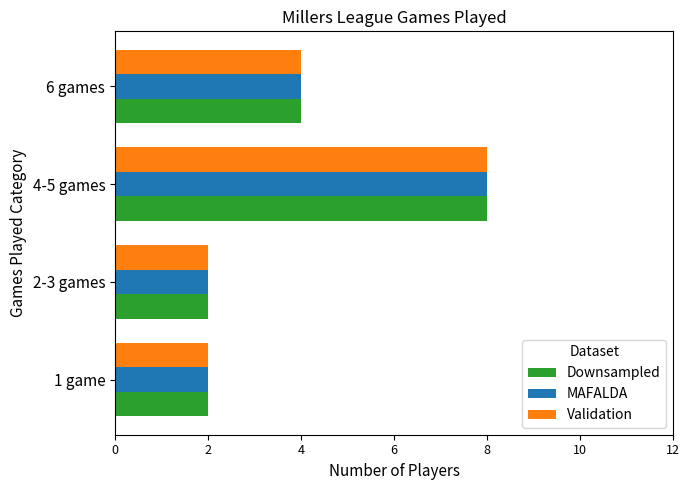

Where is Validation nearest to the value 5?

6 games